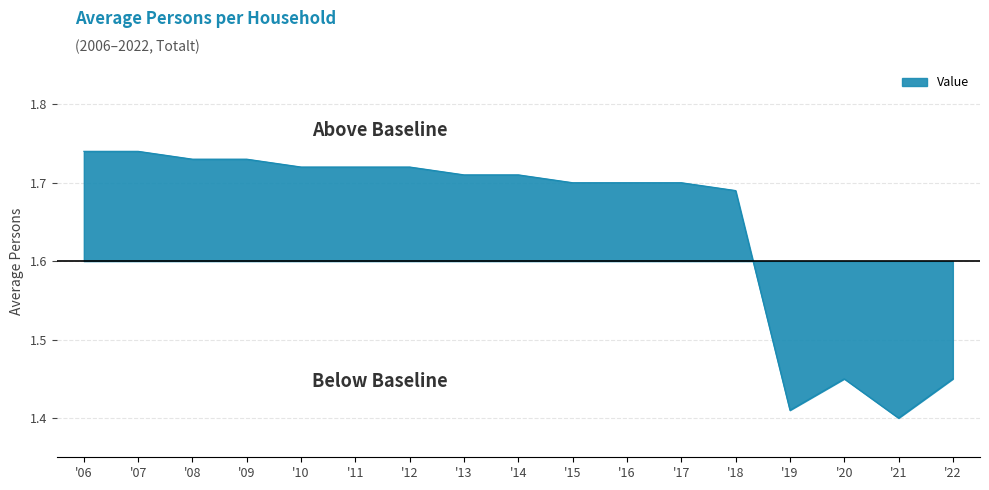

Does the chart display data point markers on the line(s)?

No